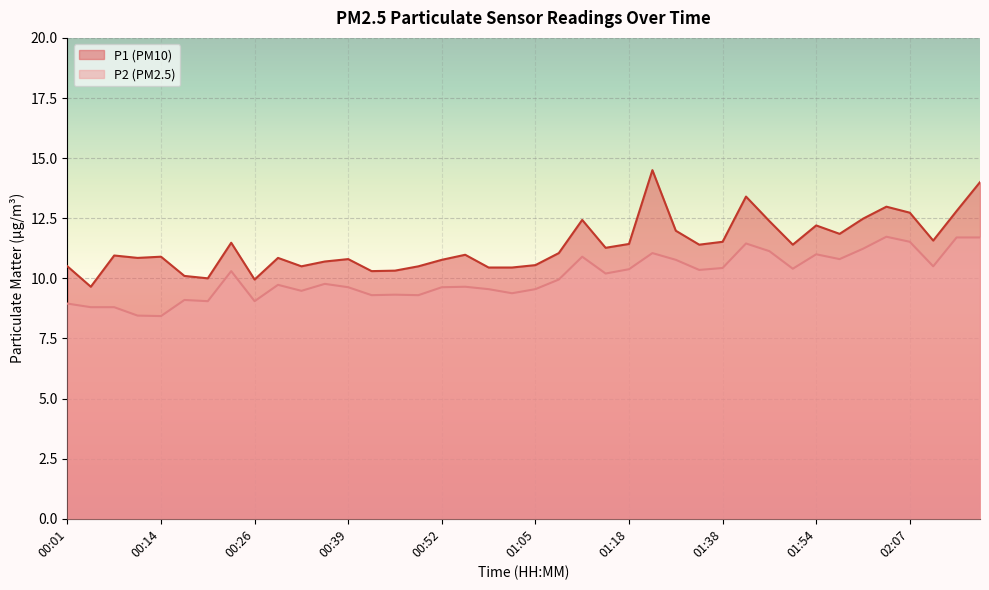

How many values in the P1 series are below 11?

20